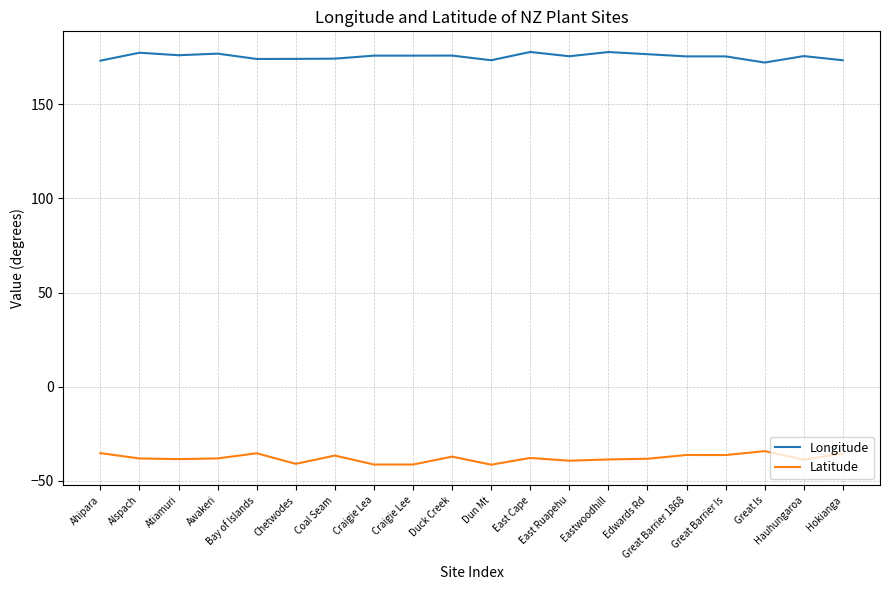

At how many categories does at least one series exceed 42?

20